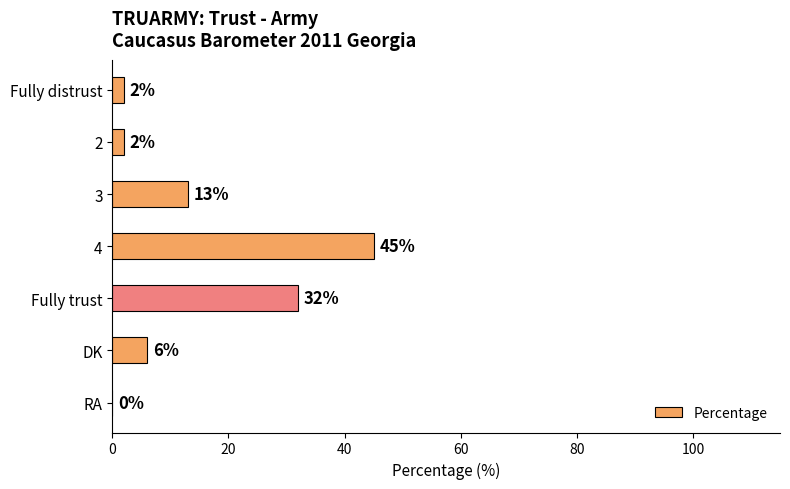

What is the maximum value shown in the chart?

45